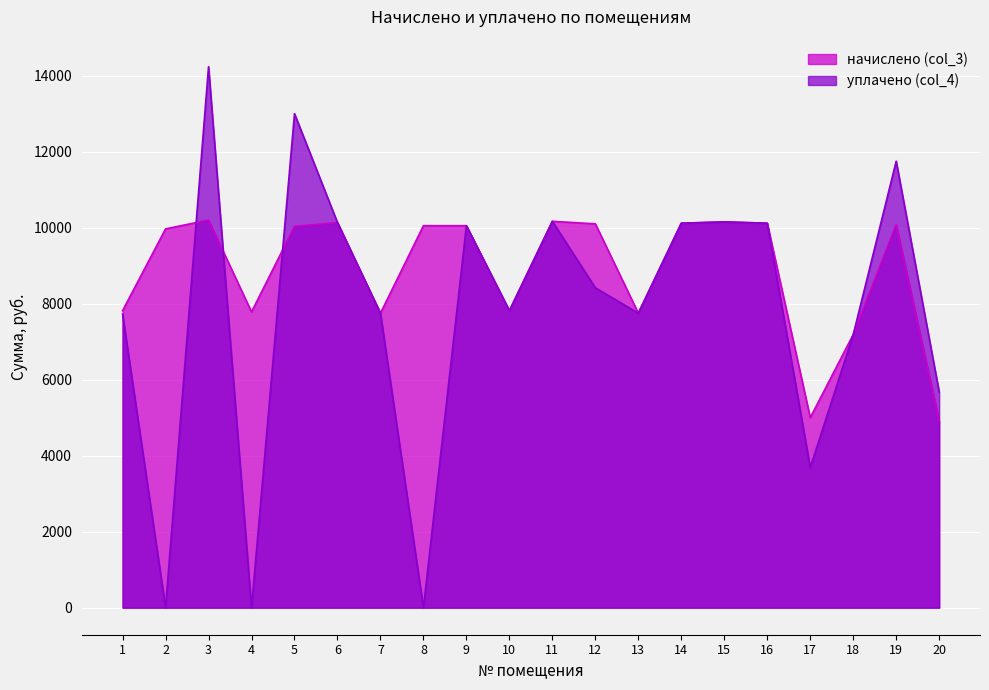

At which category is the sum across all series the highest?

3